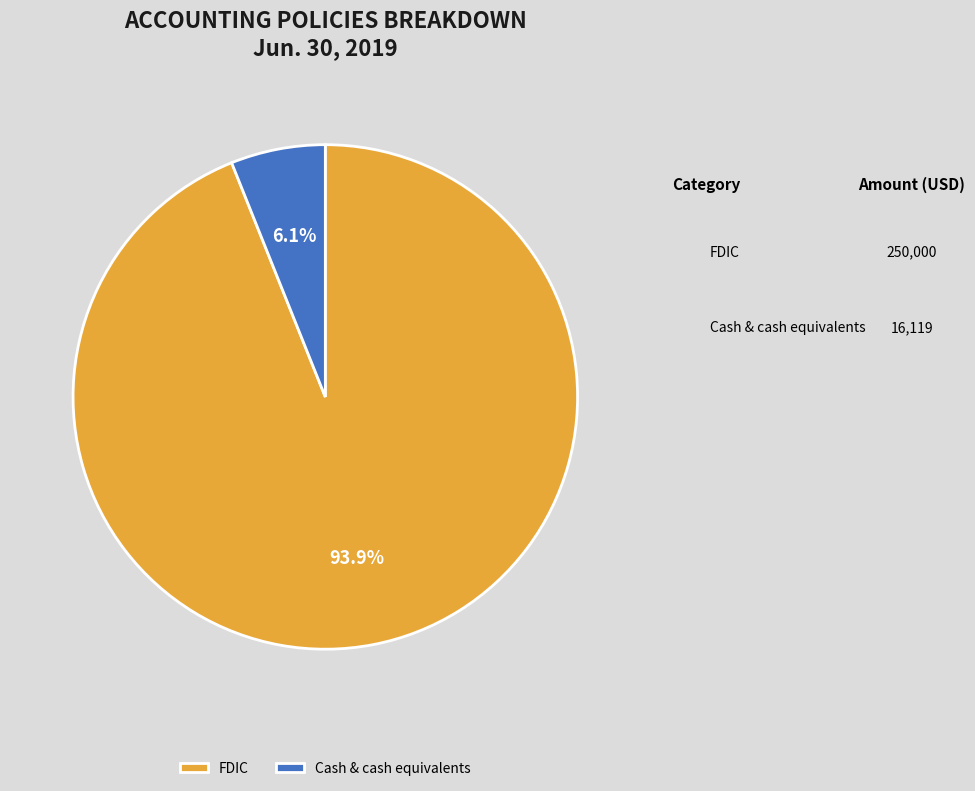

Rank the categories by value from lowest to highest.

Cash & cash equivalents, FDIC